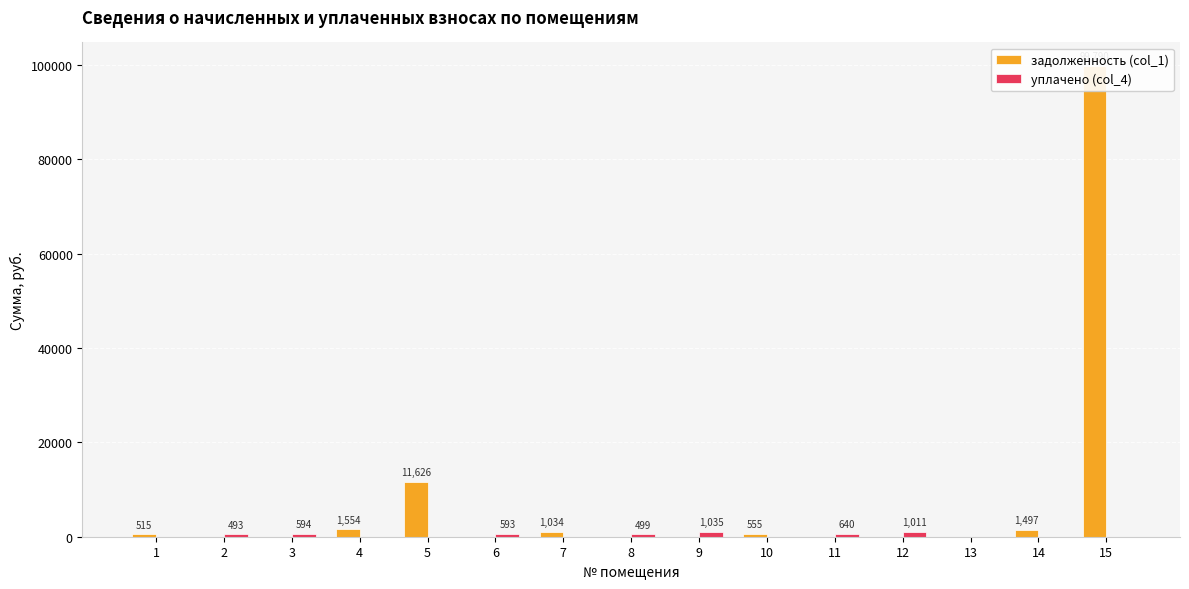

The задолженность (col_1) series shows 1496.7 at 14. True or false?

True